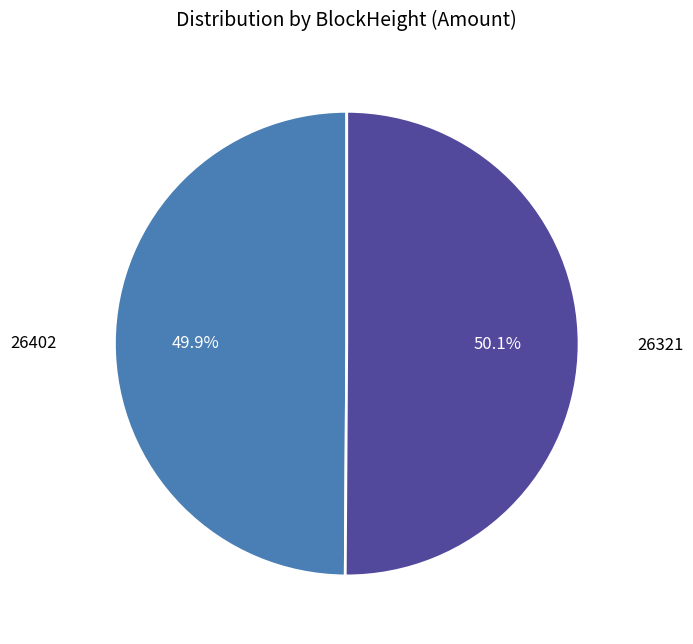

Is there any slice that represents more than half of the pie?

Yes